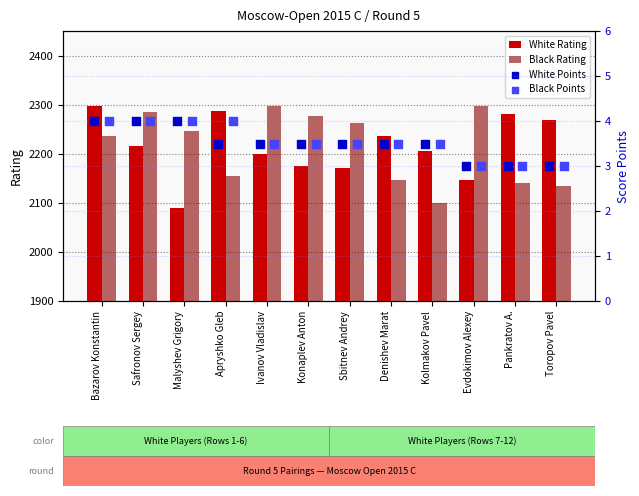

True or false: White Rating has a value of 915 at Pankratov A..

False